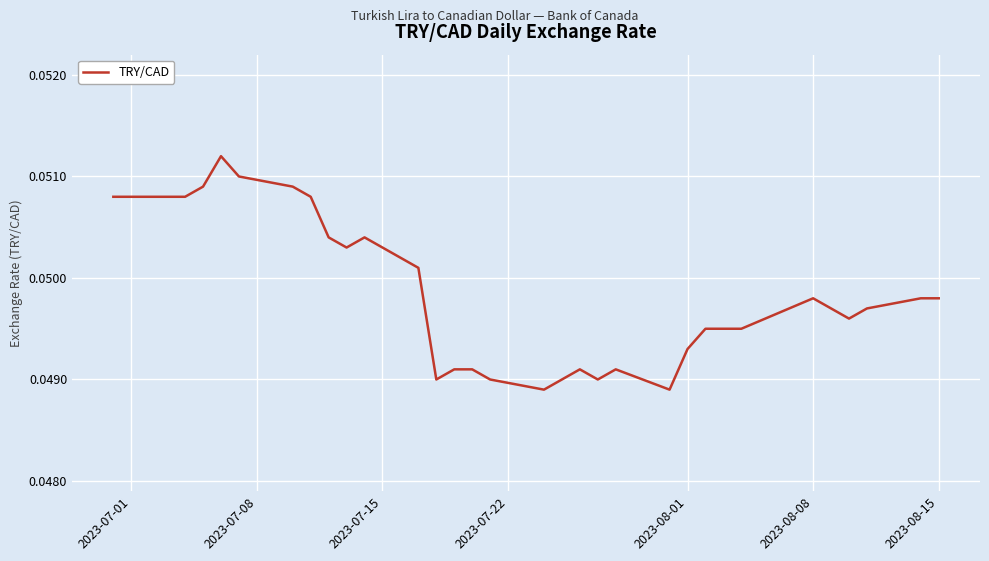

How many lines are shown in the chart?

1